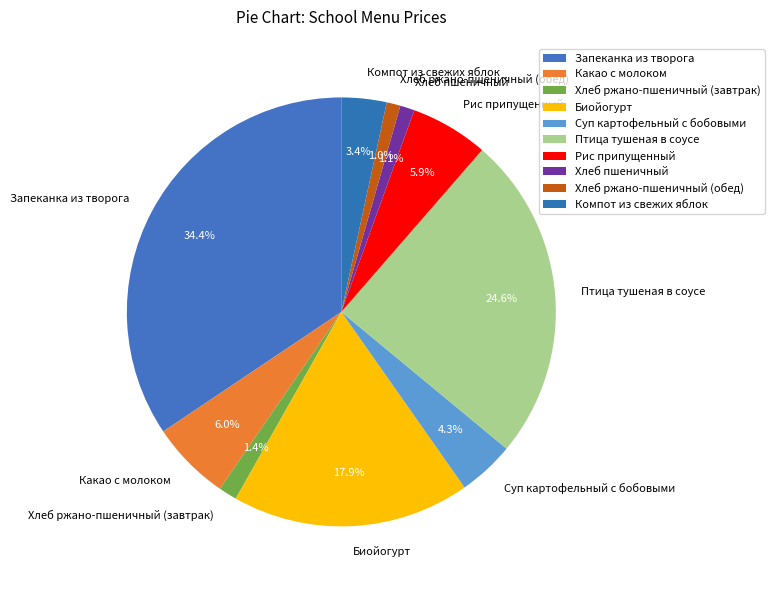

The Биойогурт slice represents 18% of the pie. True or false?

True